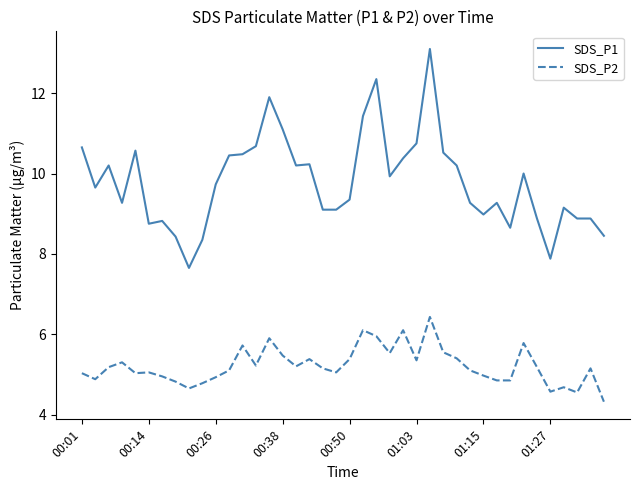

Which series has the widest spread of values?

SDS_P1